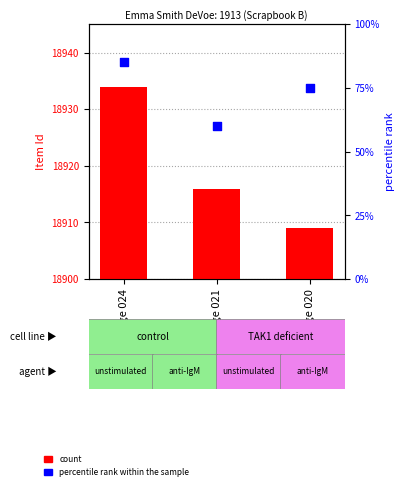

What are all the series names shown in the legend?

count, percentile rank within the sample